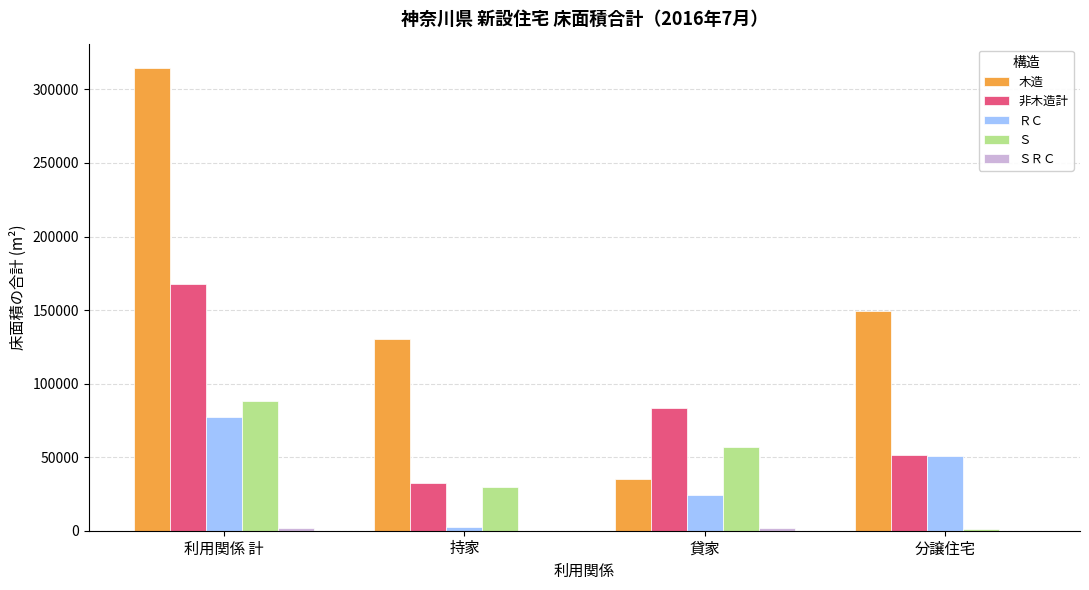

Is it true that ＲＣ equals 38909 at 利用関係 計?

False